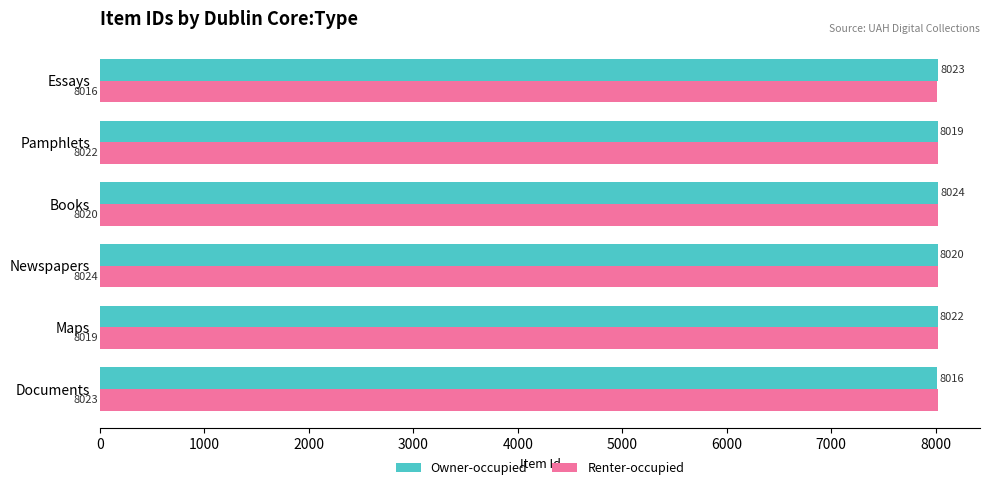

What is the highest value of the Renter-occupied series?

8024